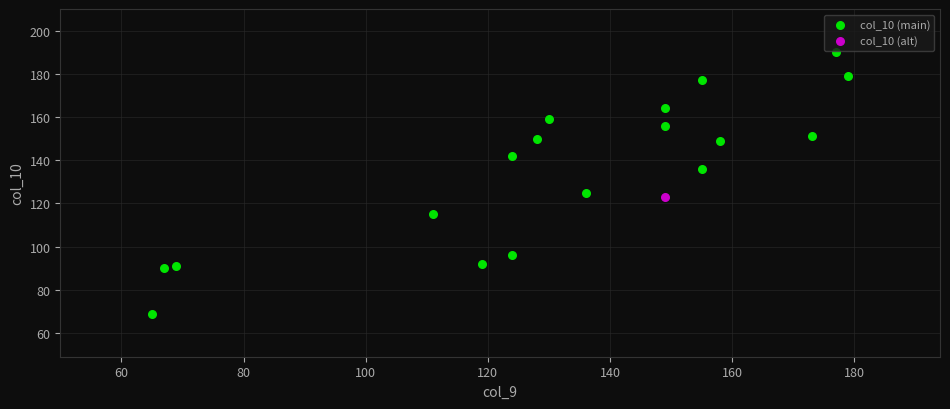

What are all the series names shown in the legend?

col_10 (main), col_10 (alt)